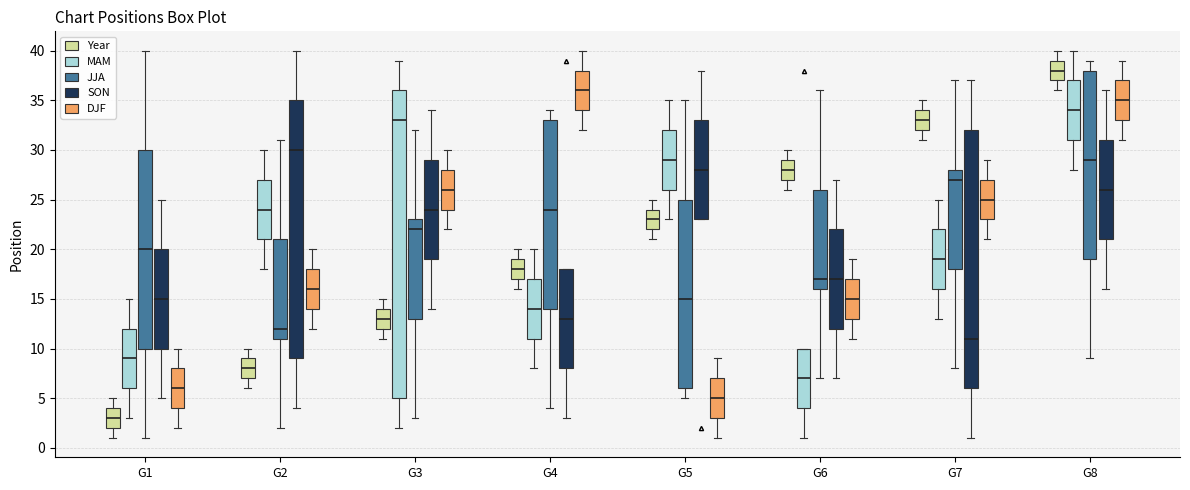

Which box is the tallest, from its lower edge to its upper edge?

G3 (MAM)